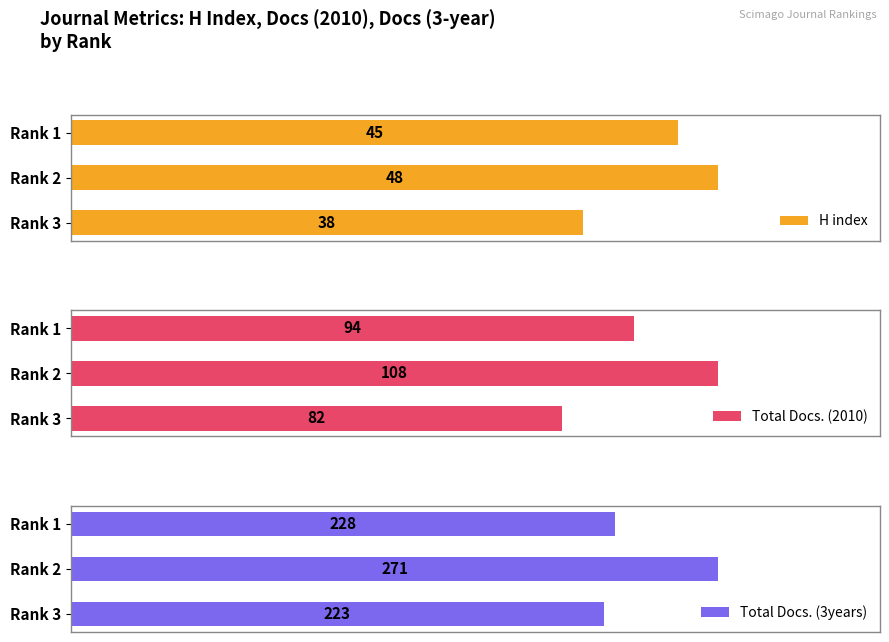

Where is Total Docs. (3years) nearest to the value 247?

Rank 1